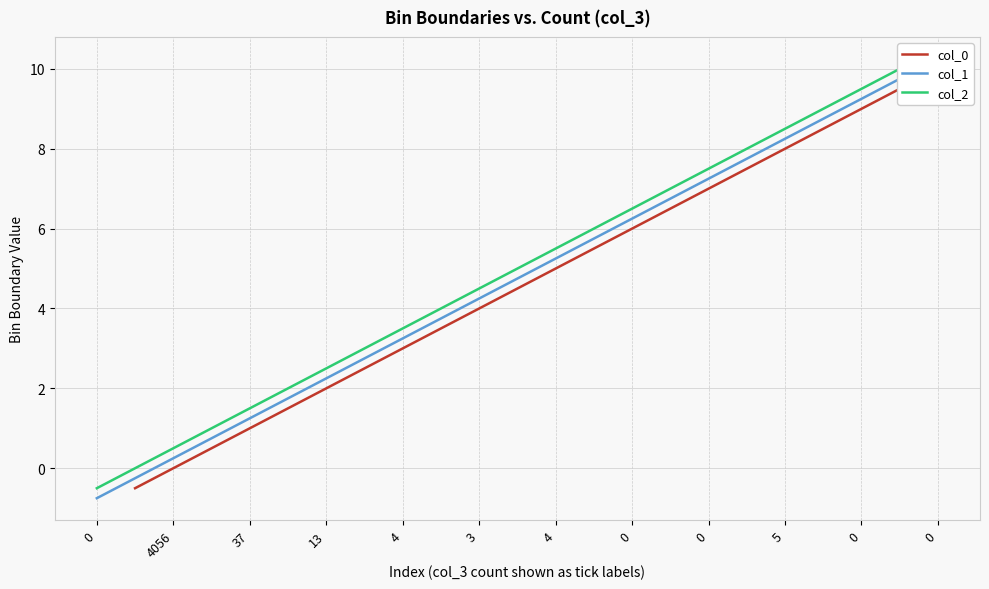

True or false: col_2 and col_0 intersect in this chart.

False